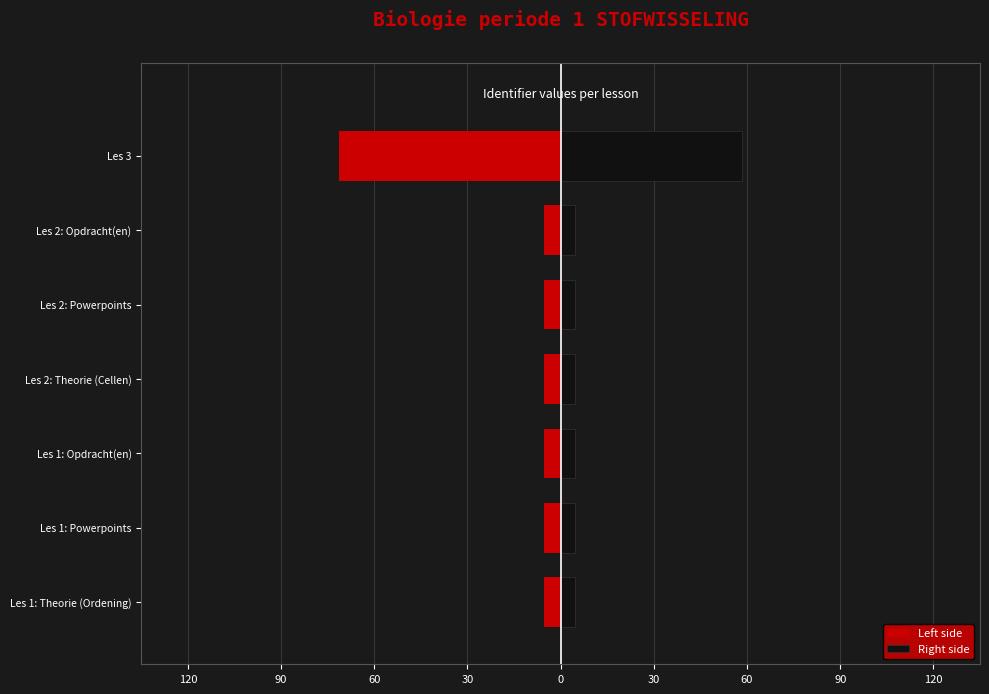

What are all the series names shown in the legend?

Left side, Right side